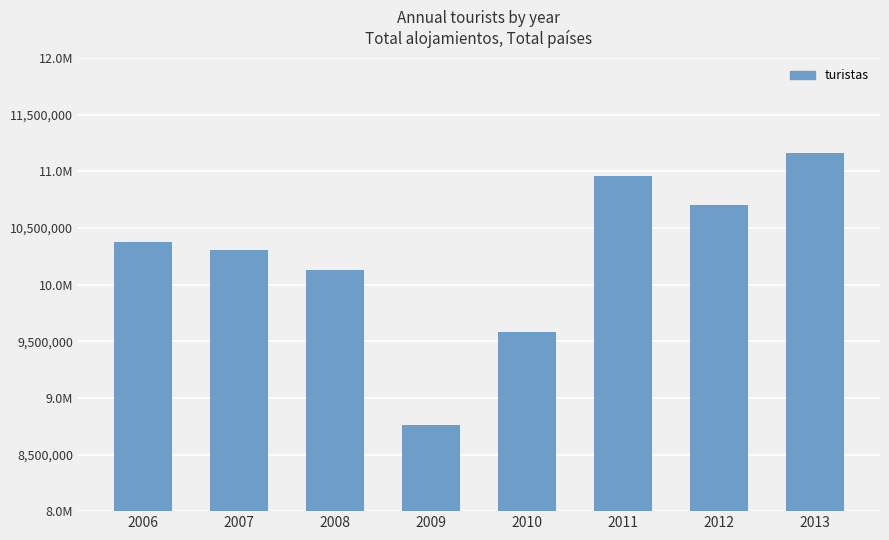

Are the bars horizontal?

No